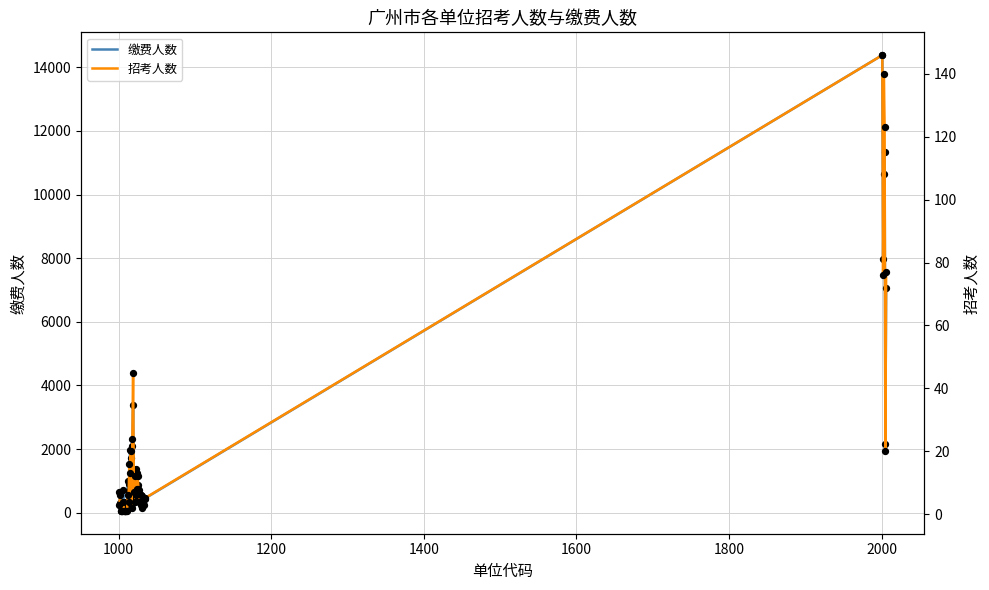

Which series has the widest spread of Y values?

缴费人数